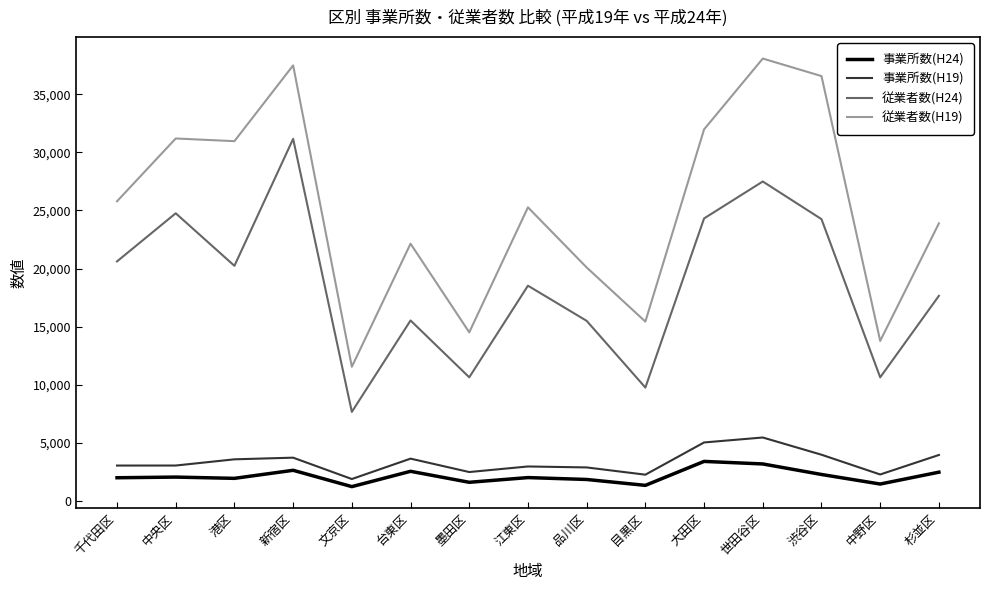

What is the average value of the 事業所数(H24) series?

2146